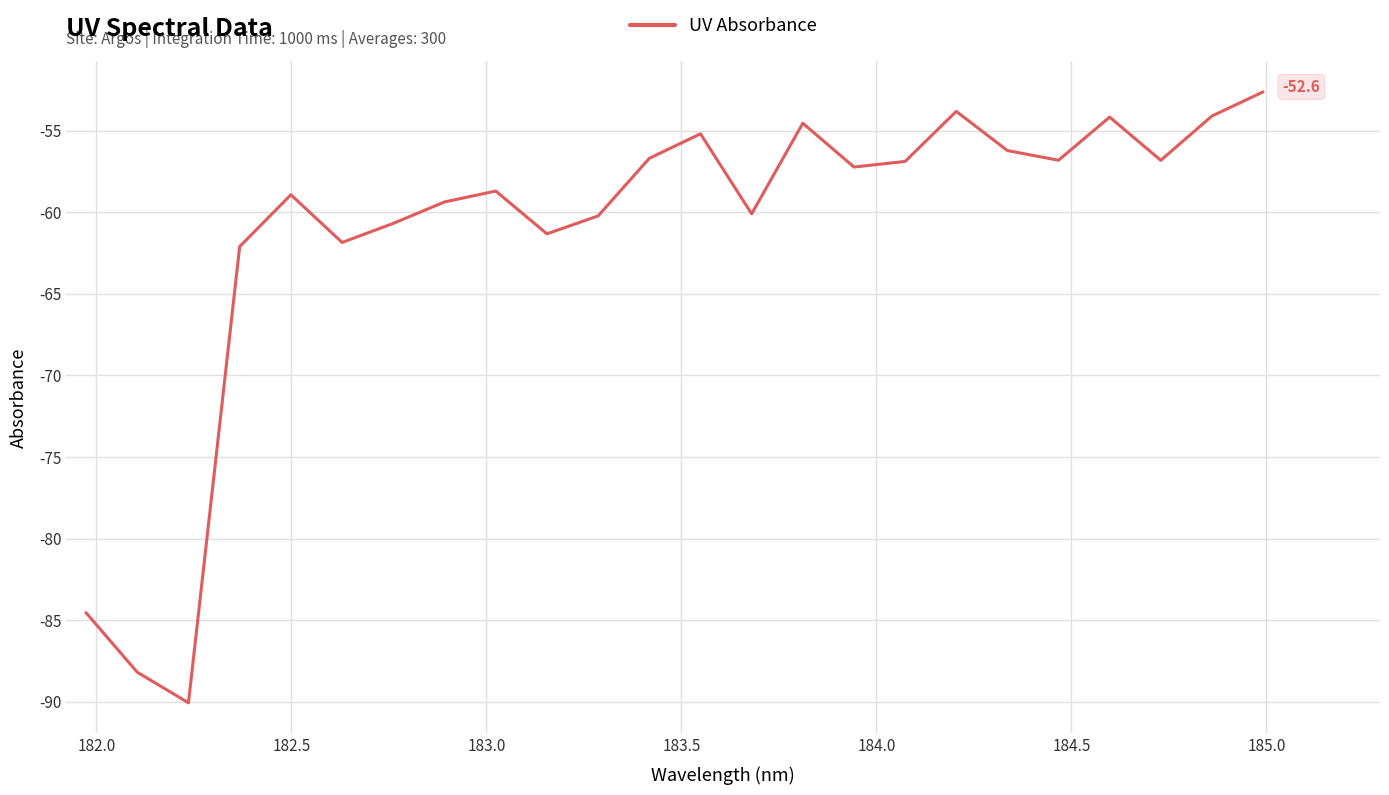

What is the greatest value displayed?

-52.6